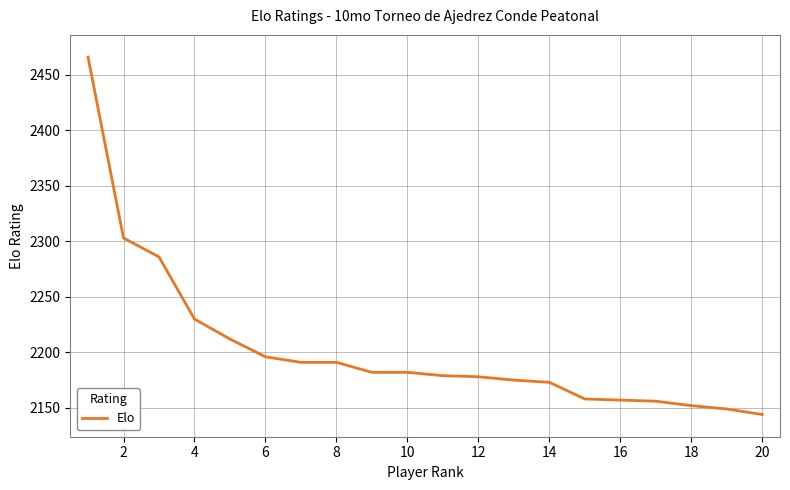

Count the number of categories in the chart.

20